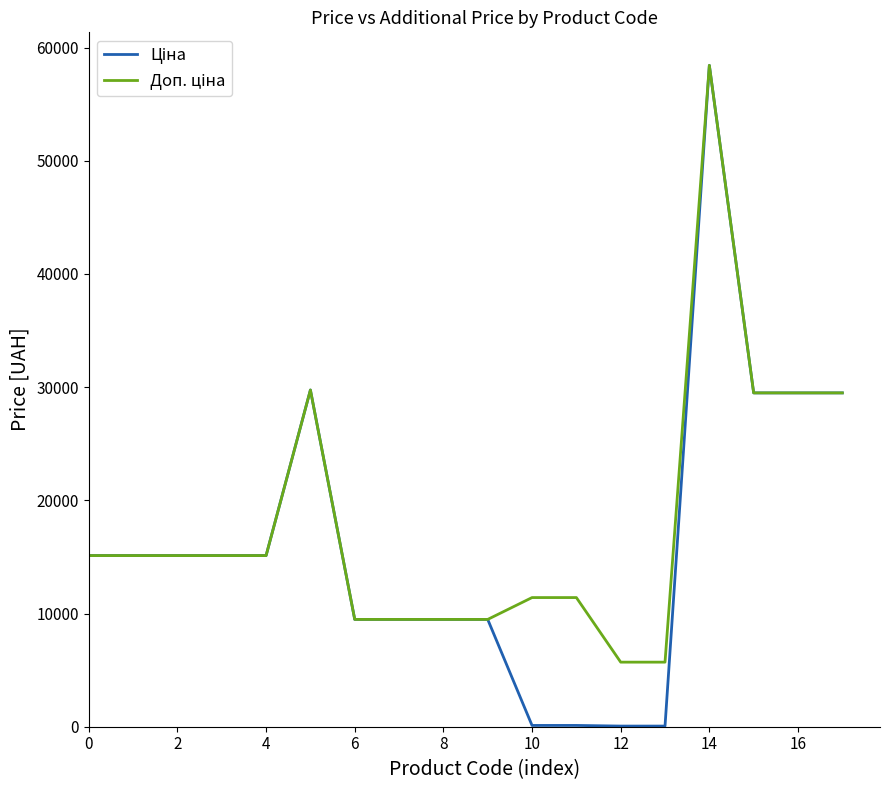

How many lines are shown in the chart?

2